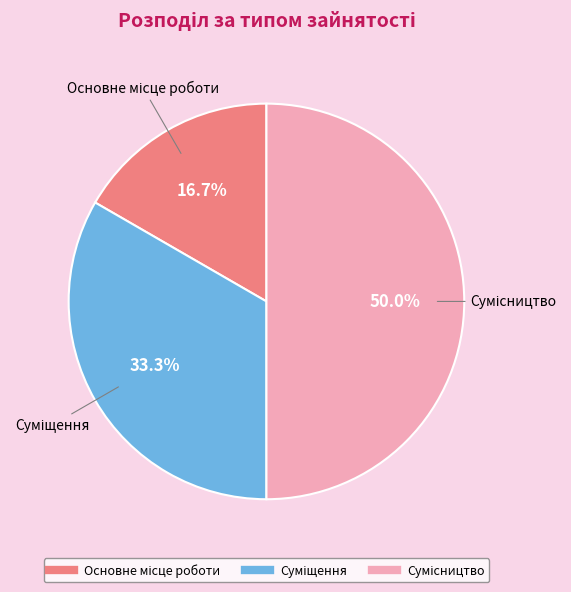

Count the number of slices in the pie.

3